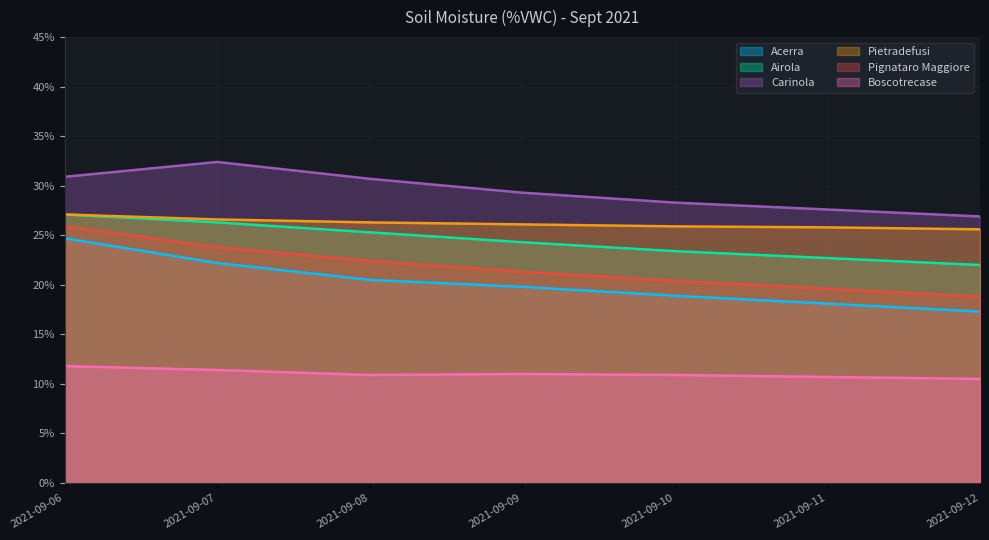

Reading left to right, extract all data points from this chart.

Acerra: 24.7	22.2	20.5	19.8	18.9	18.1	17.3
Airola: 27.1	26.3	25.3	24.3	23.4	22.7	22.0
Carinola: 30.9	32.4	30.7	29.3	28.3	27.6	26.9
Pietradefusi: 27.1	26.6	26.3	26.1	25.9	25.8	25.6
Pignataro Maggiore: 25.9	23.8	22.4	21.3	20.4	19.6	18.8
Boscotrecase: 11.8	11.4	10.9	11.0	10.9	10.7	10.5